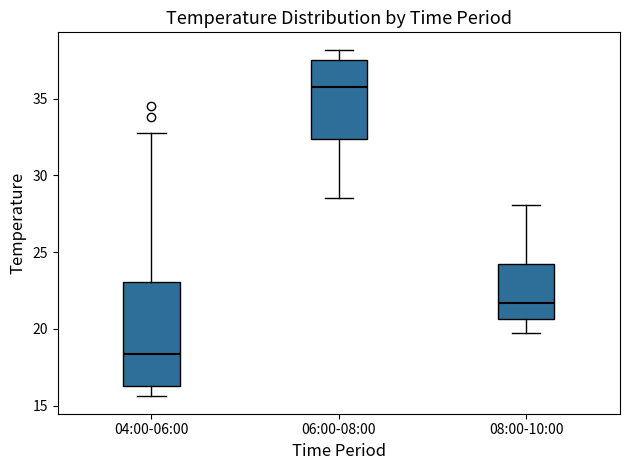

Where is the upper edge of the box for 04:00-06:00 on the y-axis? The values are not printed on the chart, so give them approximately, as read against the axis.

23.0